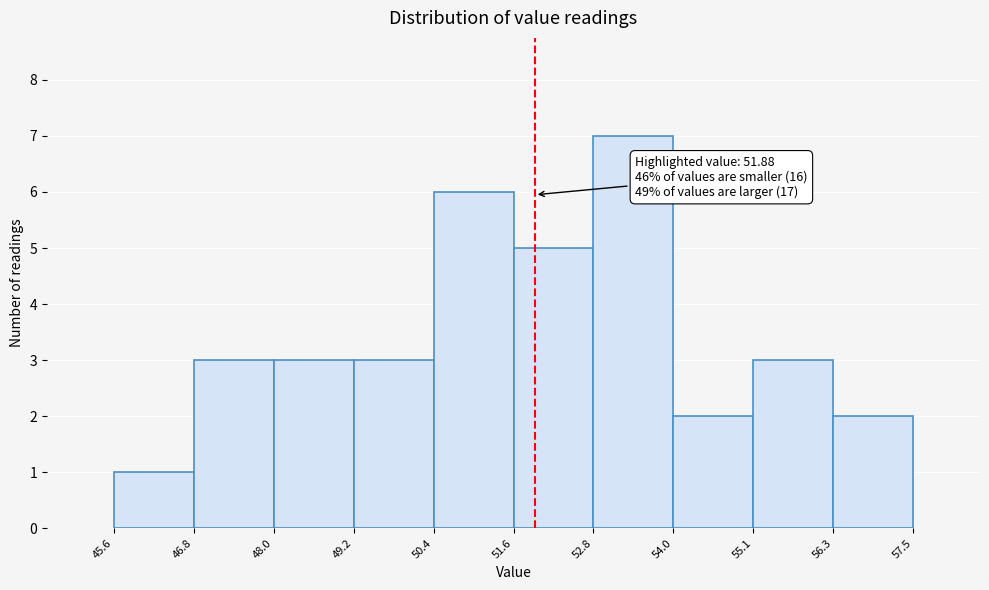

Over which range of the x-axis is the bar tallest?

52.8 to 54.0